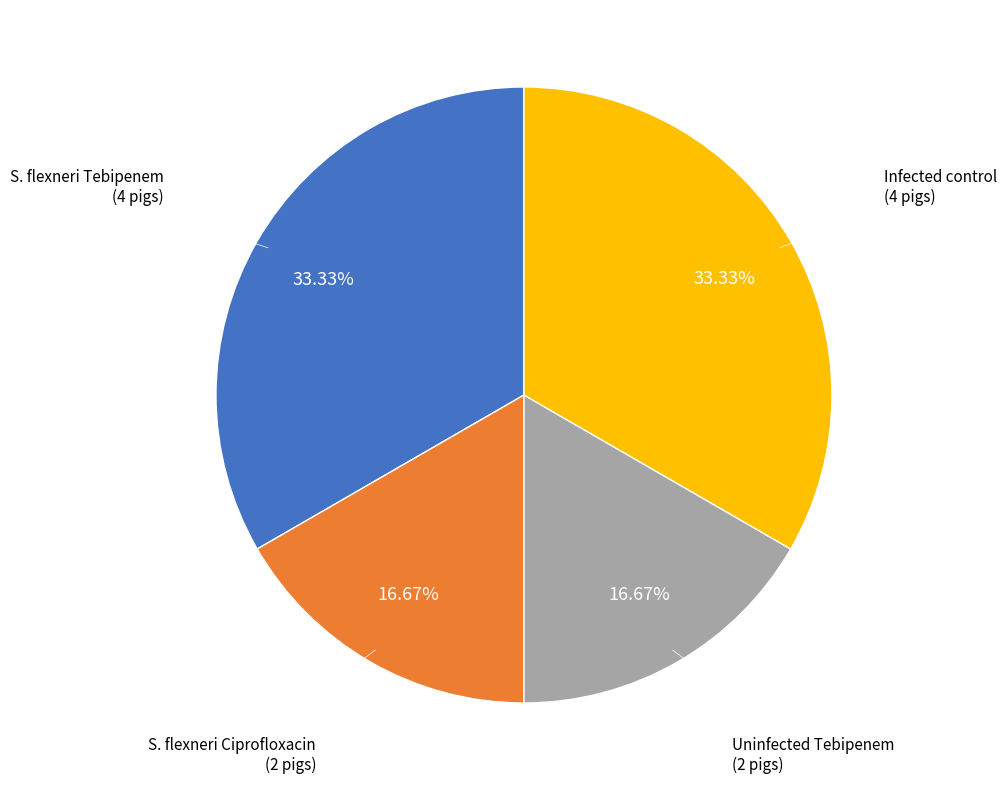

Count the number of slices in the pie.

4